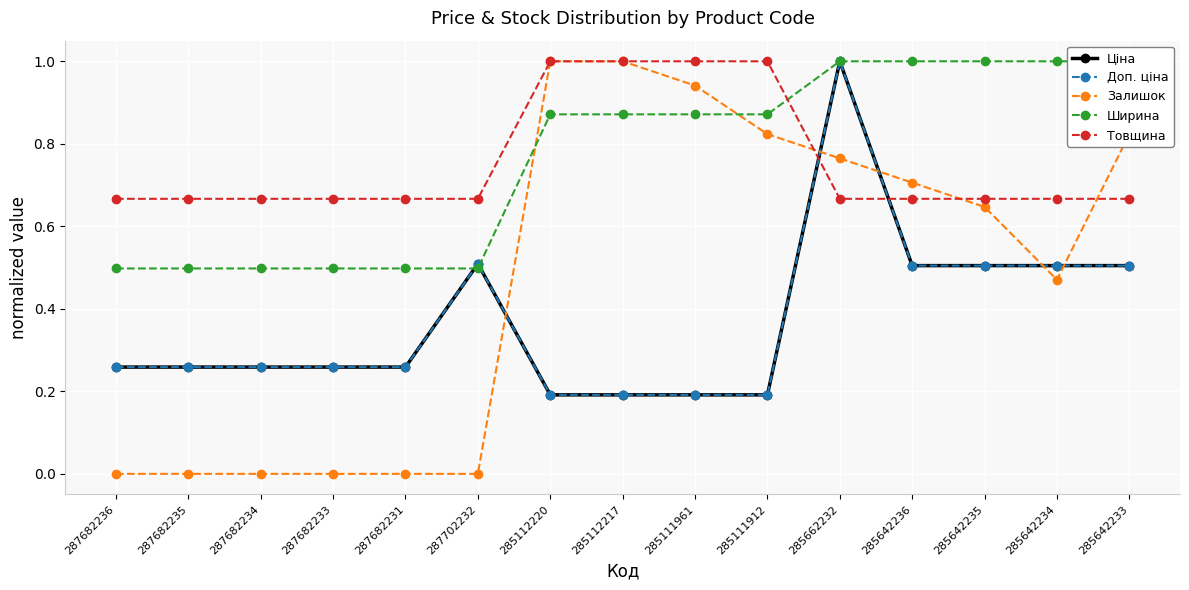

True or false: Ширина and Залишок intersect in this chart.

True